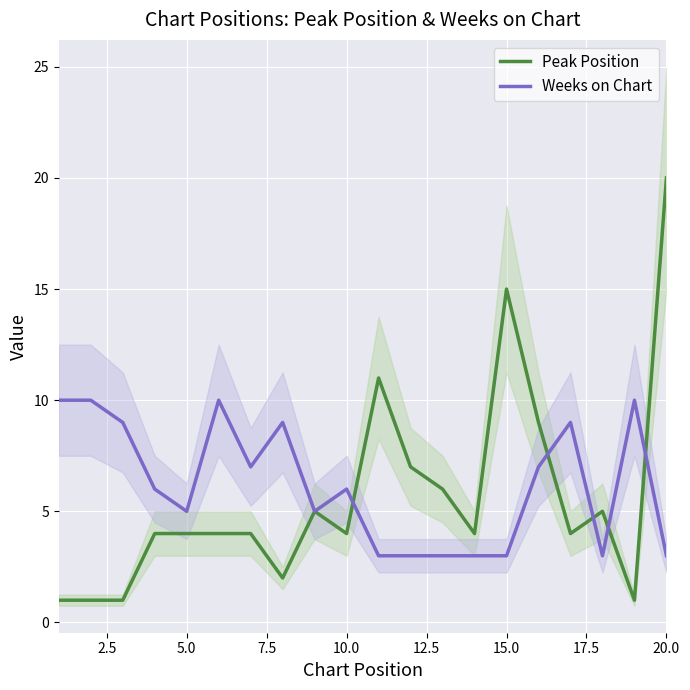

The value of Weeks on Chart at 20.0 is 4. True or false?

False